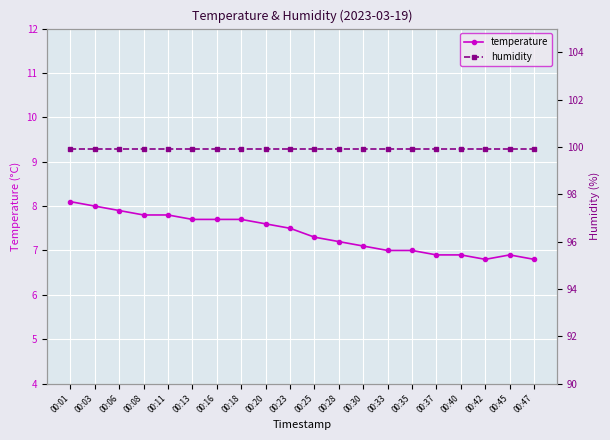

List the series in order of their peak value, highest first.

humidity, temperature